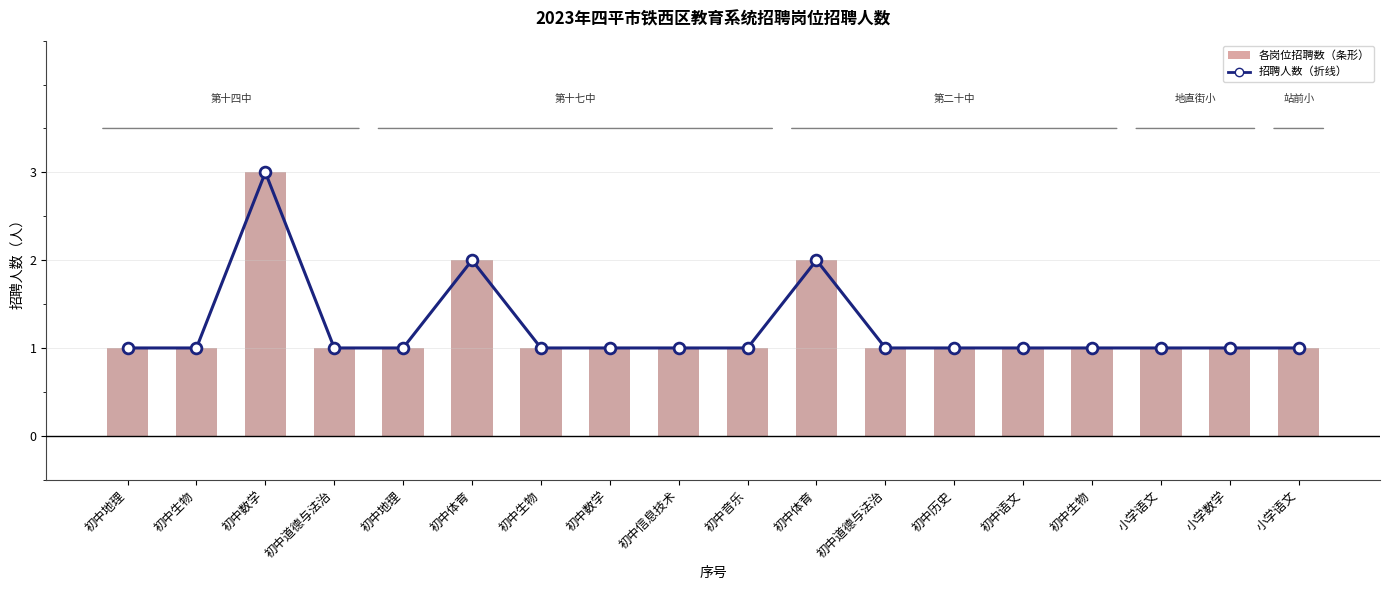

Which series contains the highest Y value?

招聘人数